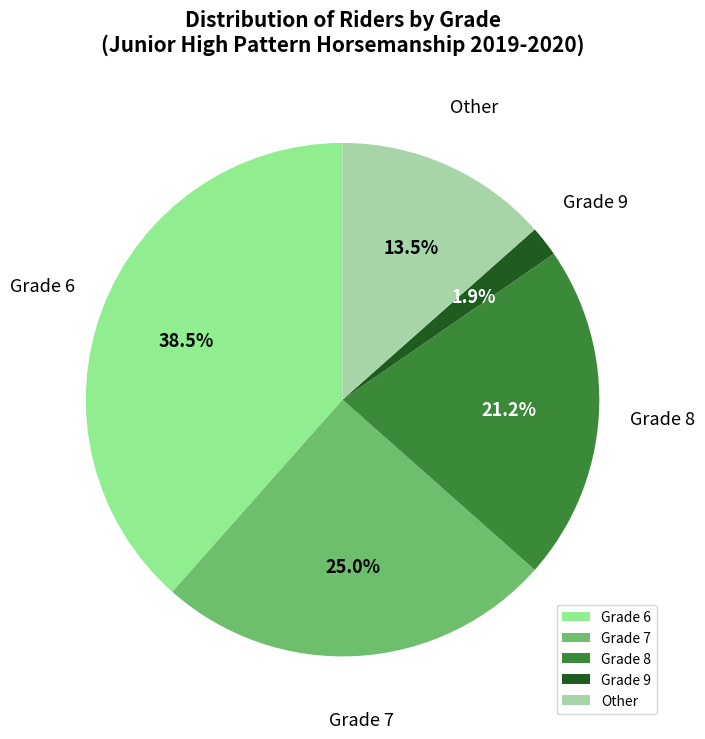

Which category has the biggest portion of the pie?

Grade 6